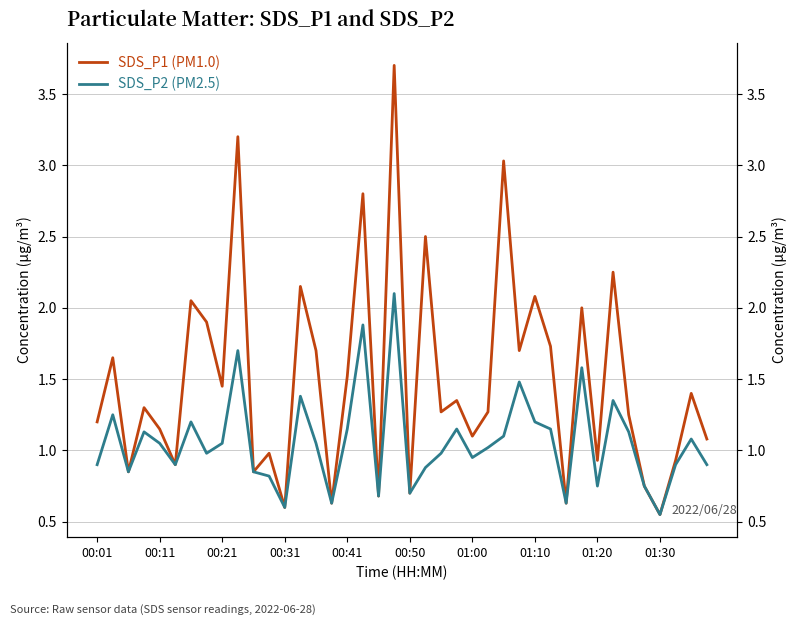

What is the difference between the SDS_P2 (PM2.5) values at 38 and 16?

0.1